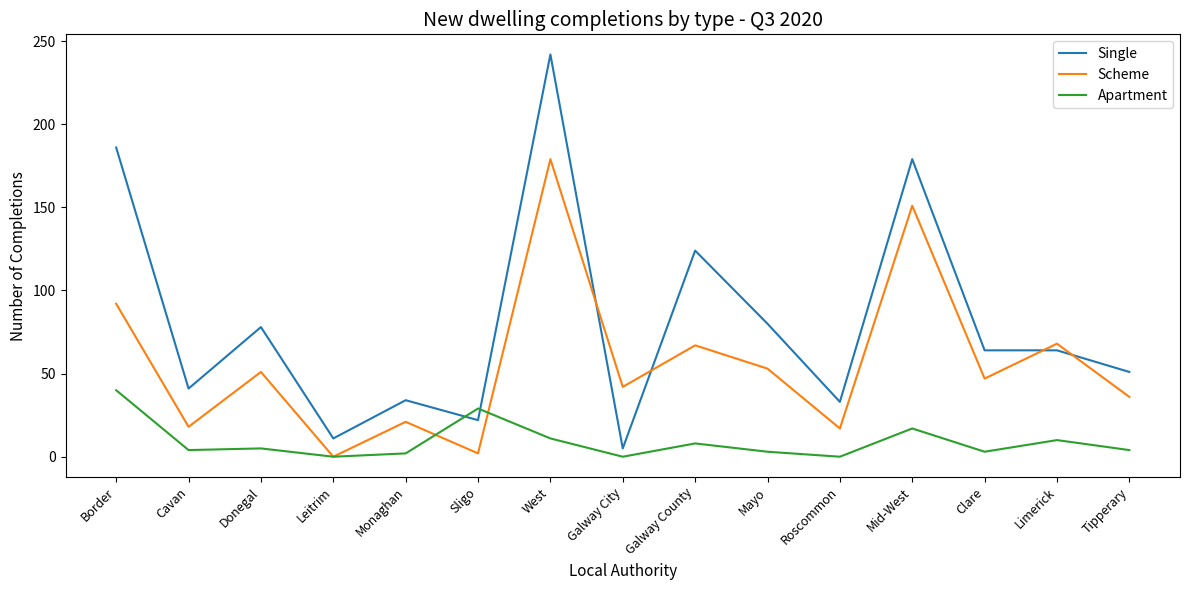

At Galway City, list the series in order from largest to smallest.

Scheme, Single, Apartment